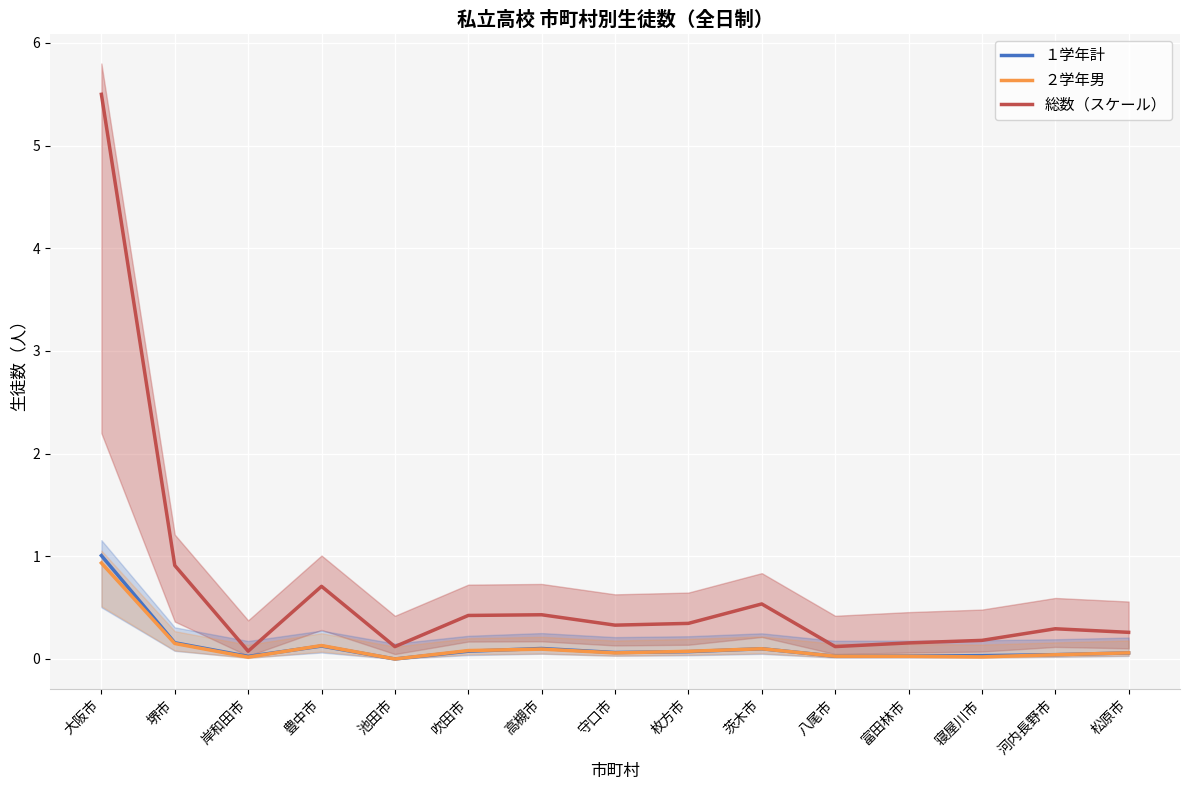

At which category does 総数（スケール） reach its first local peak?

豊中市